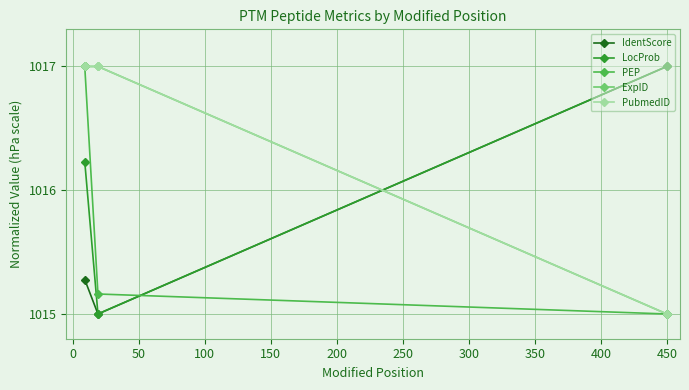

List the series in order of their peak value, highest first.

IdentScore, LocProb, PEP, ExpID, PubmedID